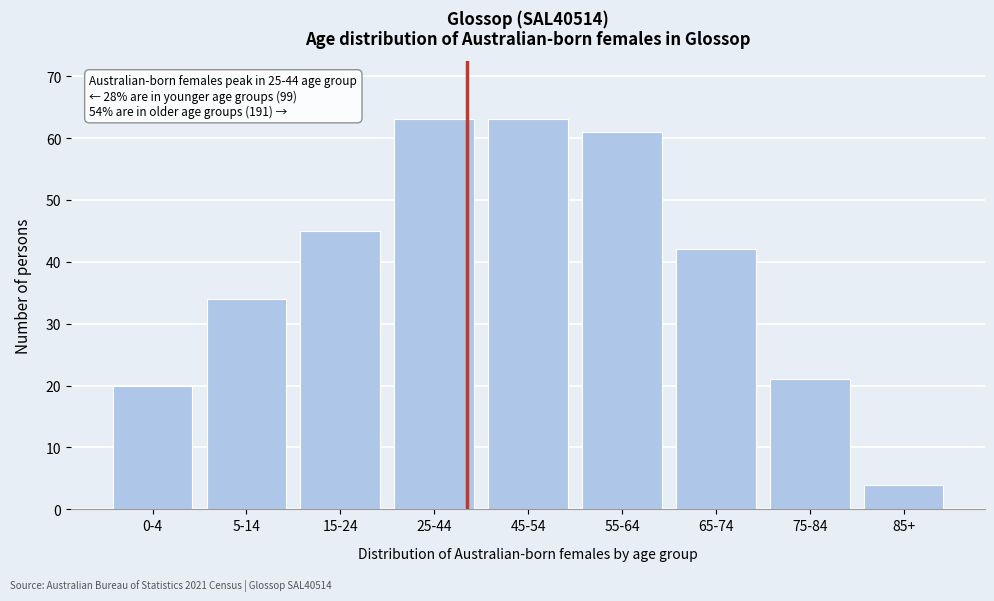

Reading left to right, list all the values displayed in this chart.

20	34	45	63	63	61	42	21	4